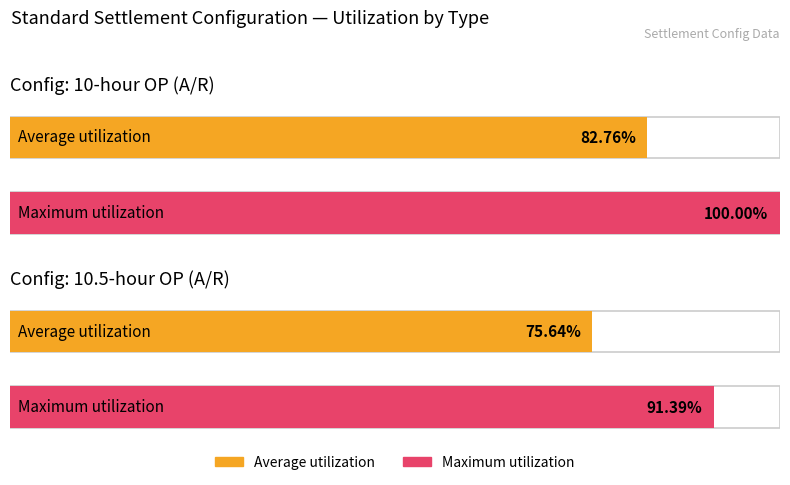

How many bars are there in total?

4